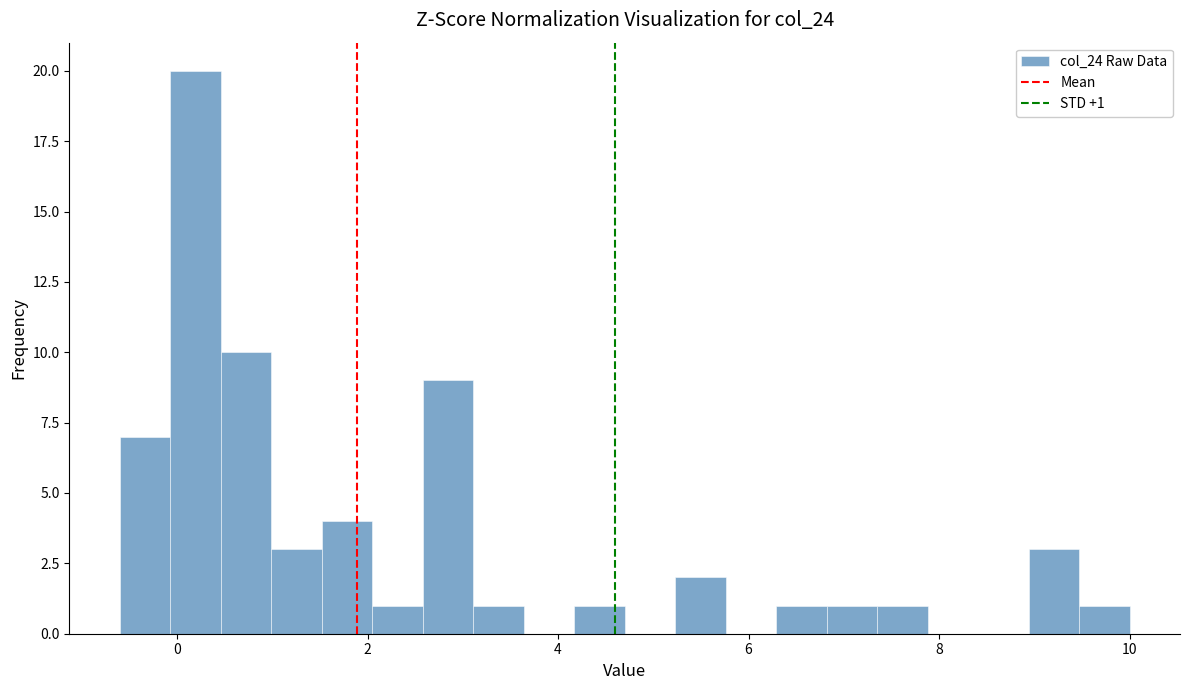

Around what value on the x-axis is the tallest bar? Give the approximate position of its centre, as read against the axis.

0.2